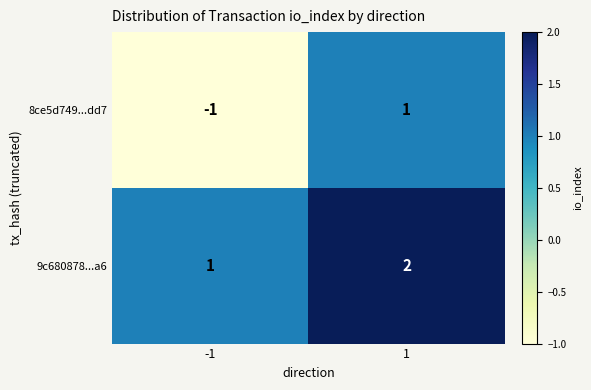

Which series has the largest range (max minus min)?

8ce5d749...dd7